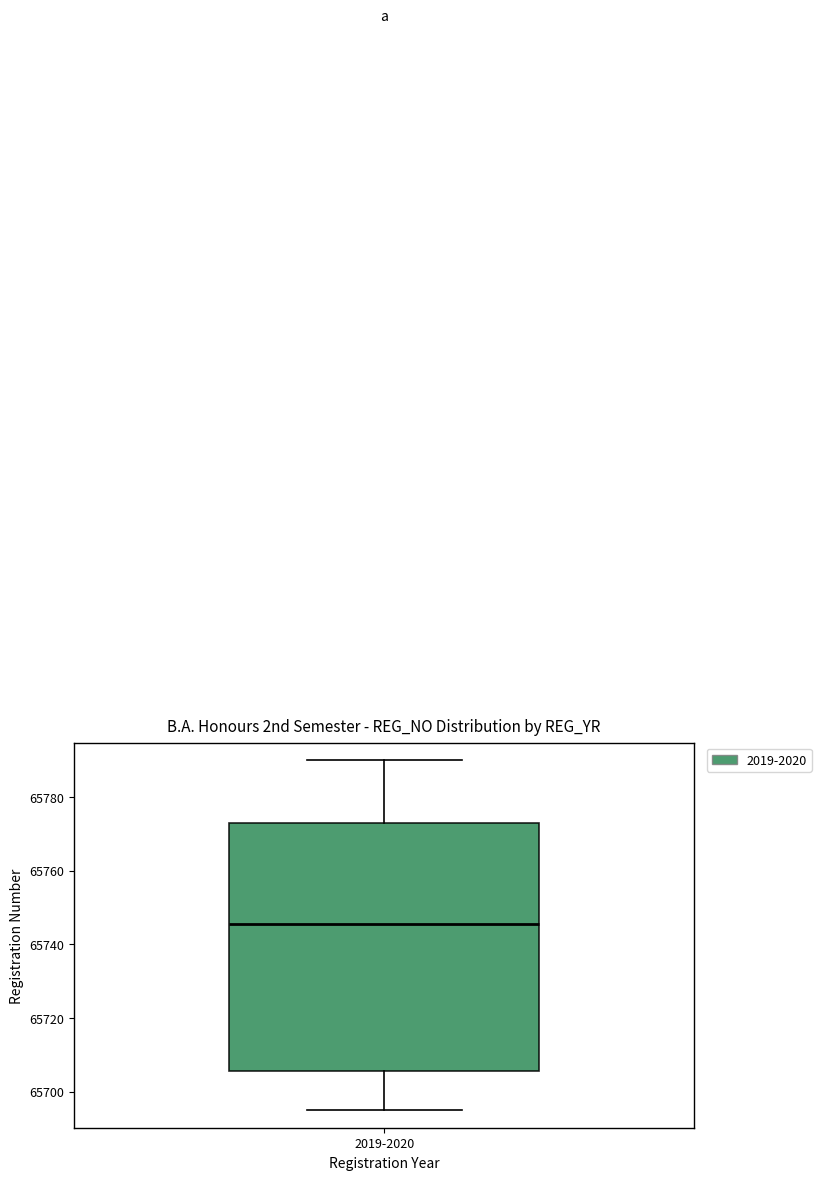

Read this box plot against the y-axis: the position of the median line, the range covered by the box, and the ends of both whiskers. The values are not printed on the chart, so give them approximately, as read against the axis.

median 65746, box 65706 to 65774, whiskers 65696 to 65790